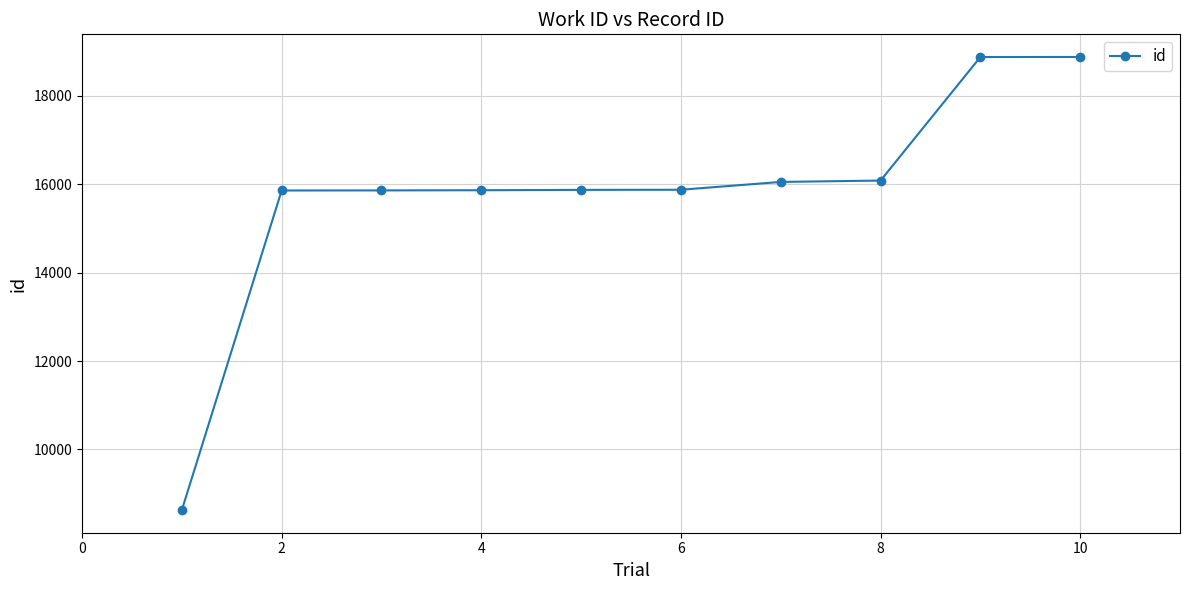

What is the value of the 6th point from the left?

15877